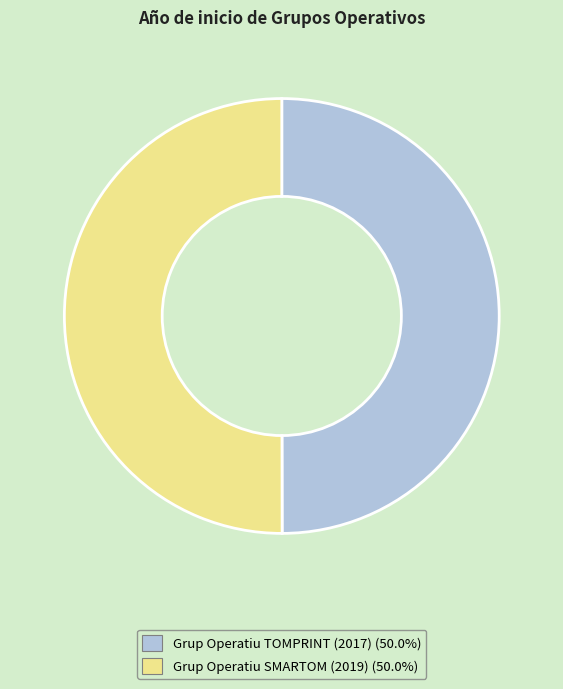

How many segments does this pie chart have?

2